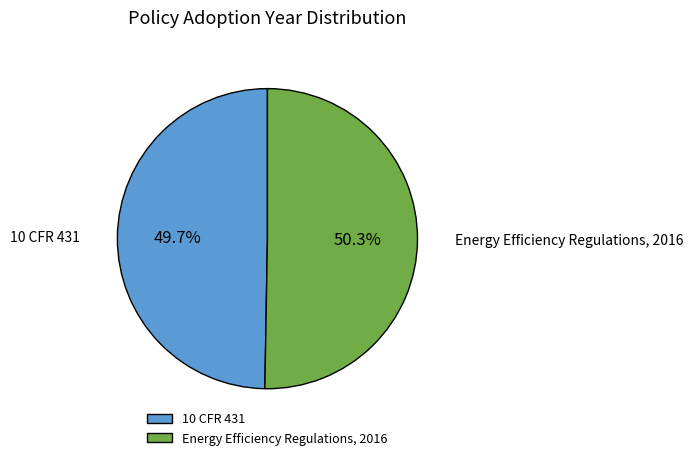

How many segments does this pie chart have?

2